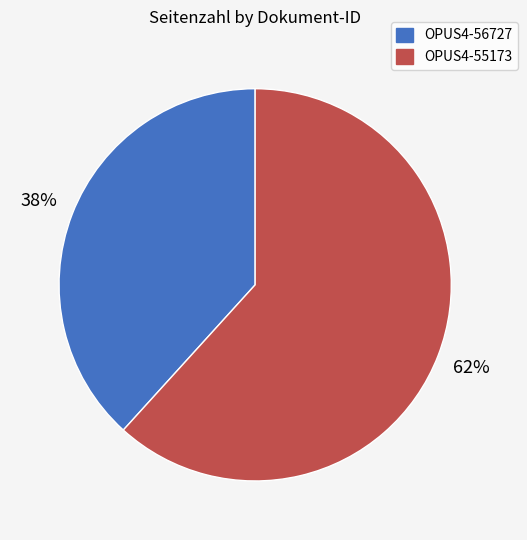

To the nearest percent, what is the combined percentage of OPUS4-56727 and OPUS4-55173?

100%